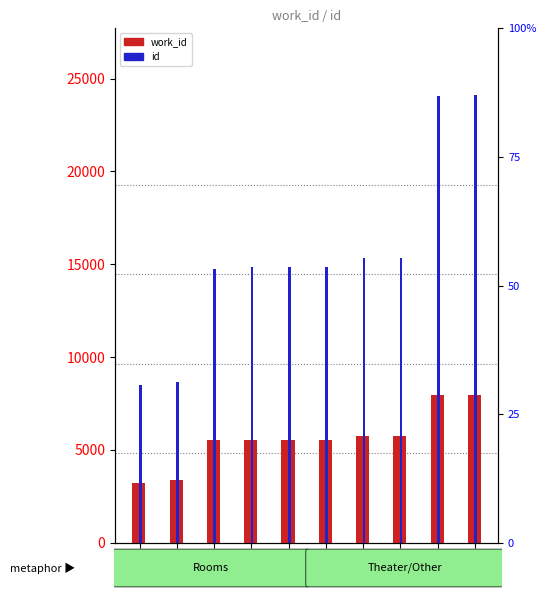

What is the difference between the maximum and minimum values in the id series?

15617